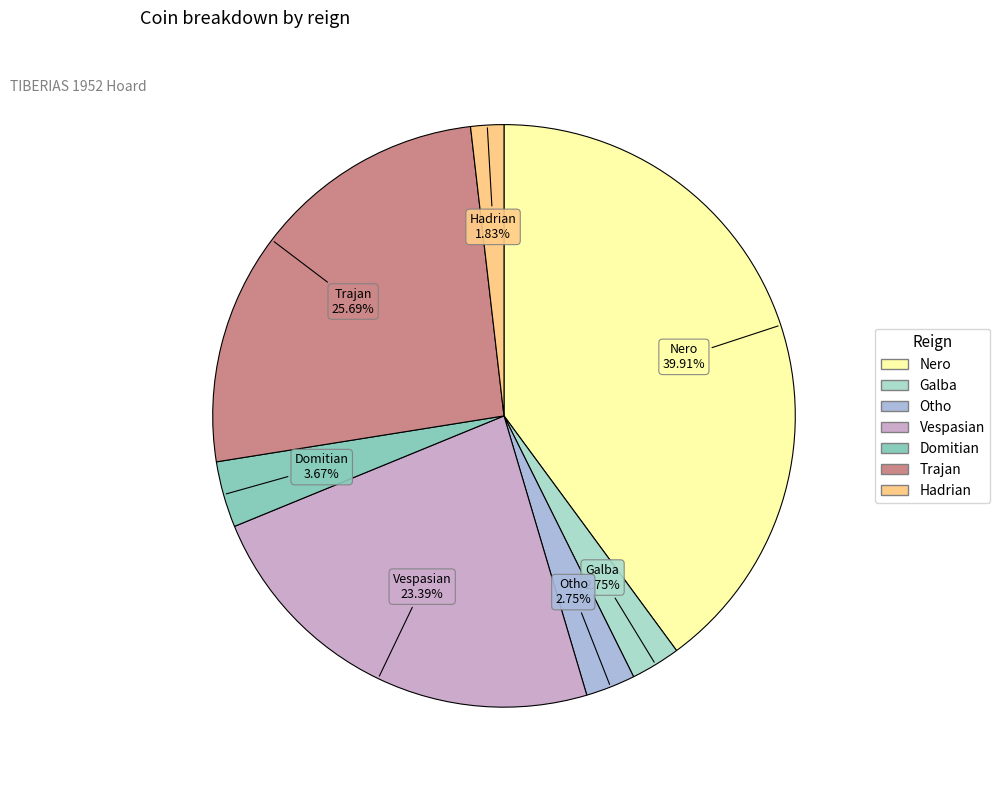

Is it true that Vespasian is 23% of the pie?

True